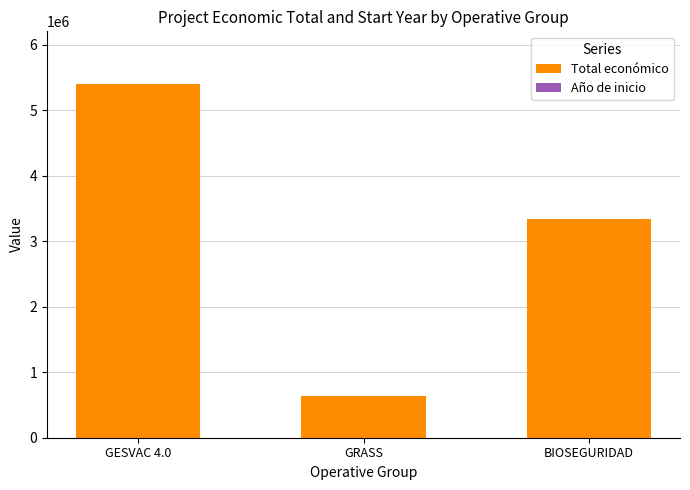

At which category is the sum across all series the highest?

GESVAC 4.0